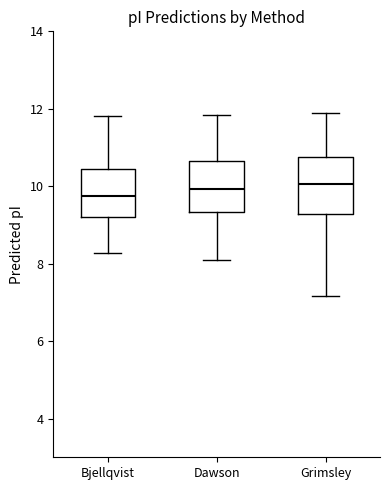

Reading left to right, read every box against the y-axis: the position of its median line, the range the box covers, and the ends of its whiskers. The values are not printed on the chart, so give them approximately, as read against the axis.

Bjellqvist: median 9.8, box 9.2 to 10.4, whiskers 8.2 to 11.8
Dawson: median 10.0, box 9.4 to 10.6, whiskers 8.0 to 11.8
Grimsley: median 10.0, box 9.2 to 10.8, whiskers 7.2 to 11.8